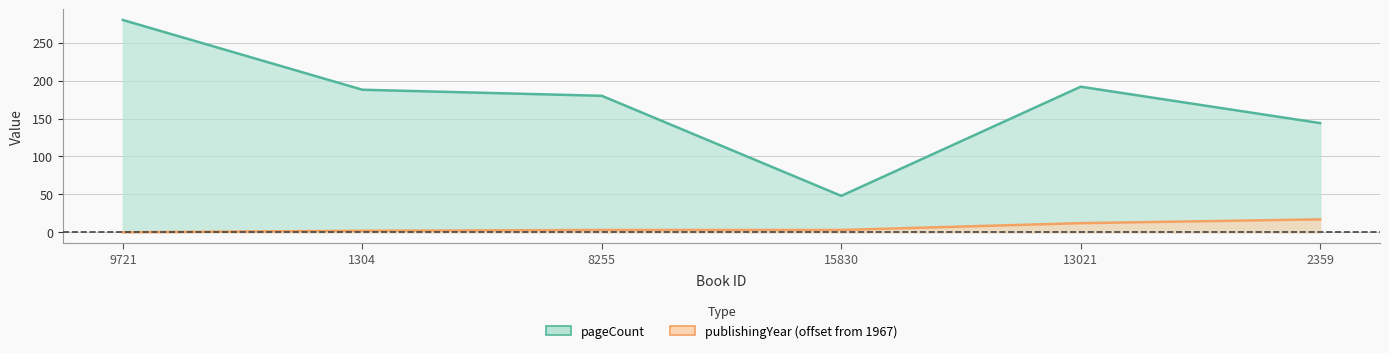

Which series has the widest spread of values?

pageCount